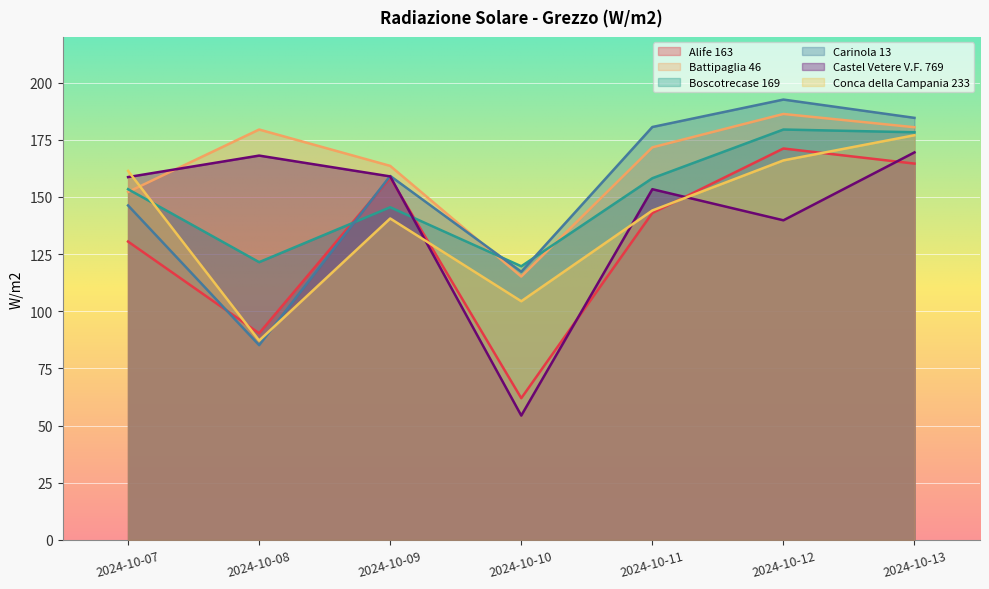

True or false: Conca della Campania 233 has a value of 166.0 at 2024-10-12.

True